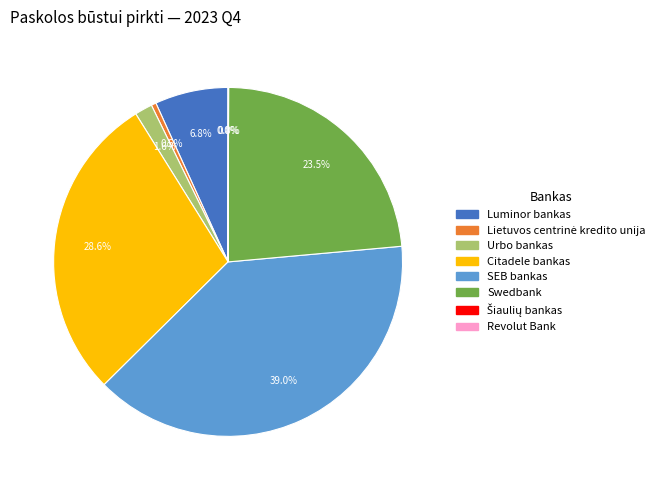

Does Swedbank account for over 50% of the chart?

No